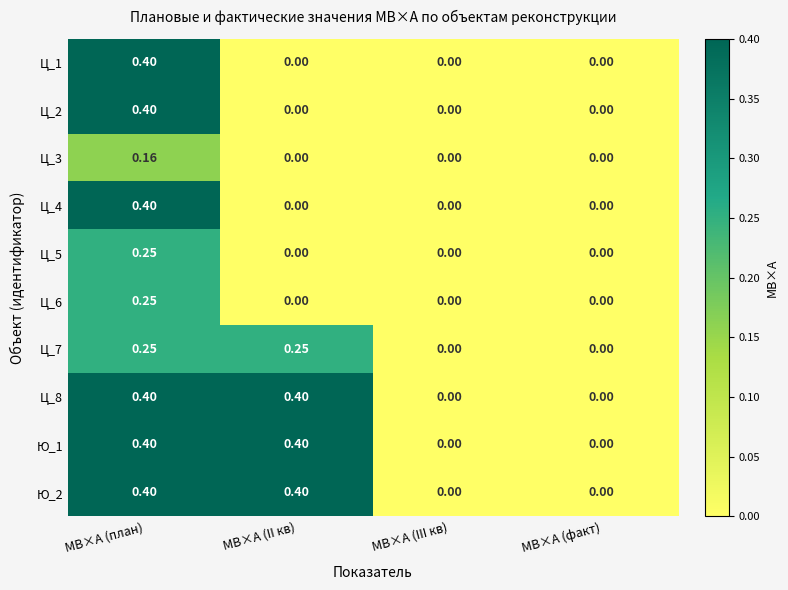

At which category is the sum across all series the highest?

МВ×А (план)